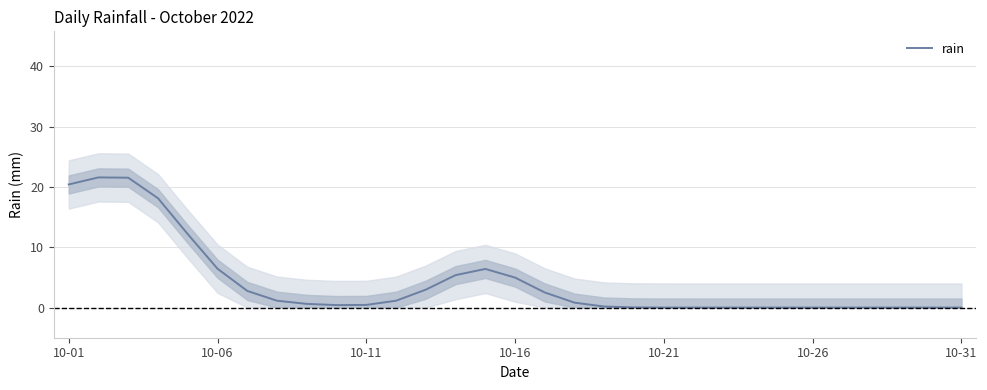

Where is the first local minimum?

9